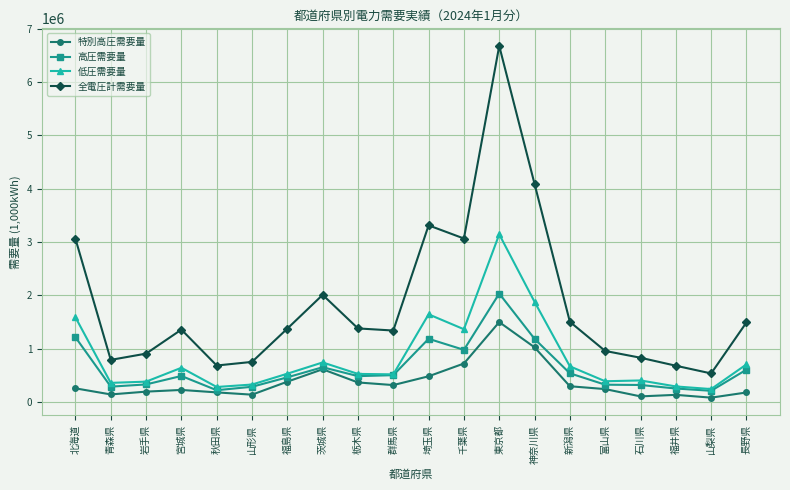

What is the label of the 6th point from the left?

山形県